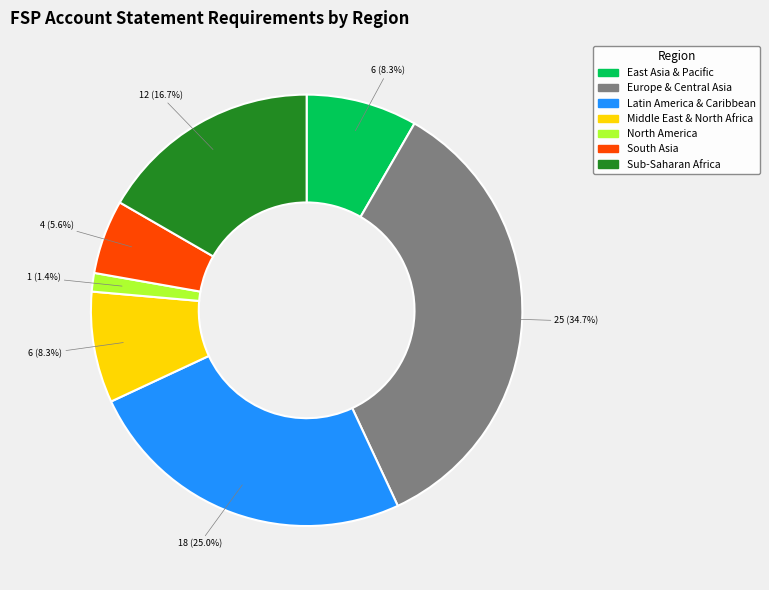

What percentage is the South Asia slice, to the nearest percent?

6%